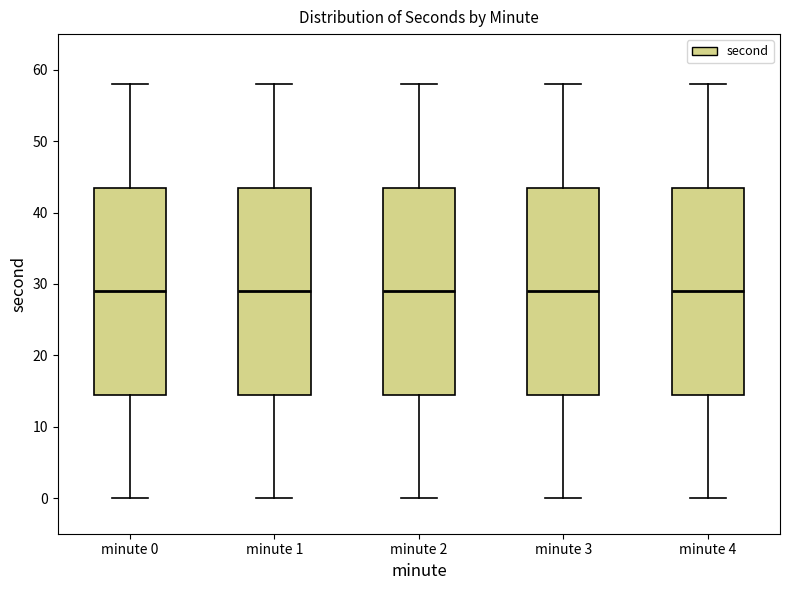

Reading left to right, read every box against the y-axis: the position of its median line, the range the box covers, and the ends of its whiskers. The values are not printed on the chart, so give them approximately, as read against the axis.

minute 0: median 29, box 15 to 44, whiskers 0 to 58
minute 1: median 29, box 15 to 44, whiskers 0 to 58
minute 2: median 29, box 15 to 44, whiskers 0 to 58
minute 3: median 29, box 15 to 44, whiskers 0 to 58
minute 4: median 29, box 15 to 44, whiskers 0 to 58